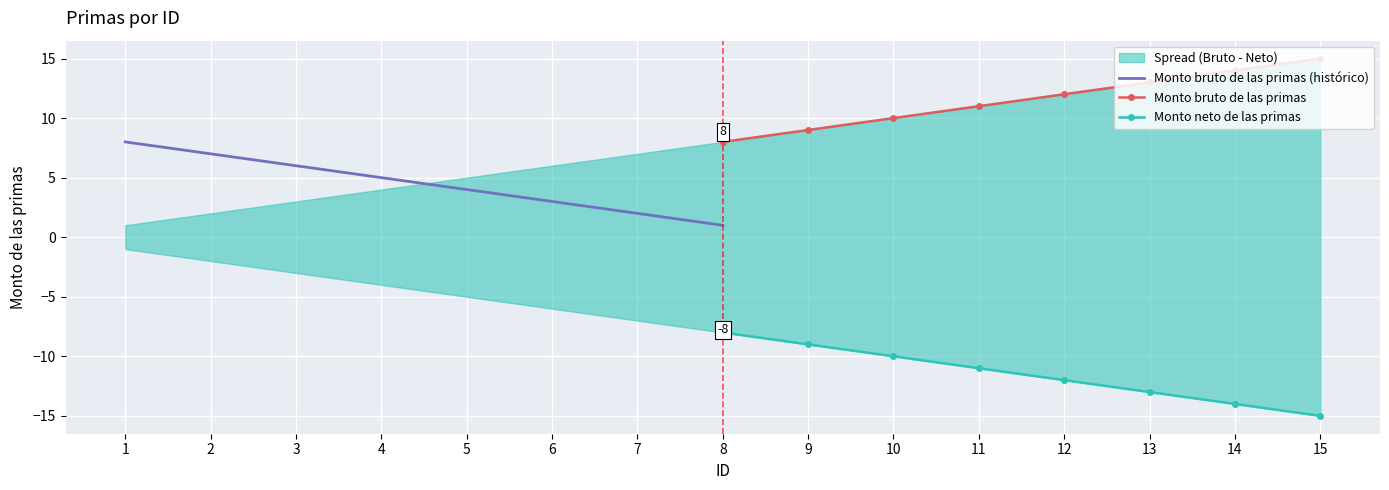

What is the minimum value for Monto bruto de las primas?

8